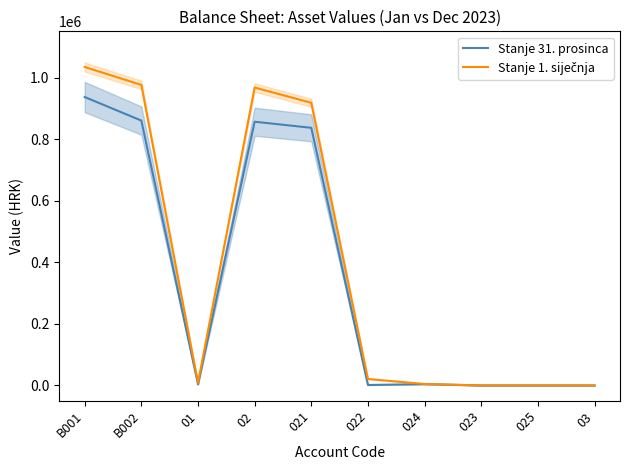

True or false: Stanje 31. prosinca has more than 1 points higher than both neighbors.

True